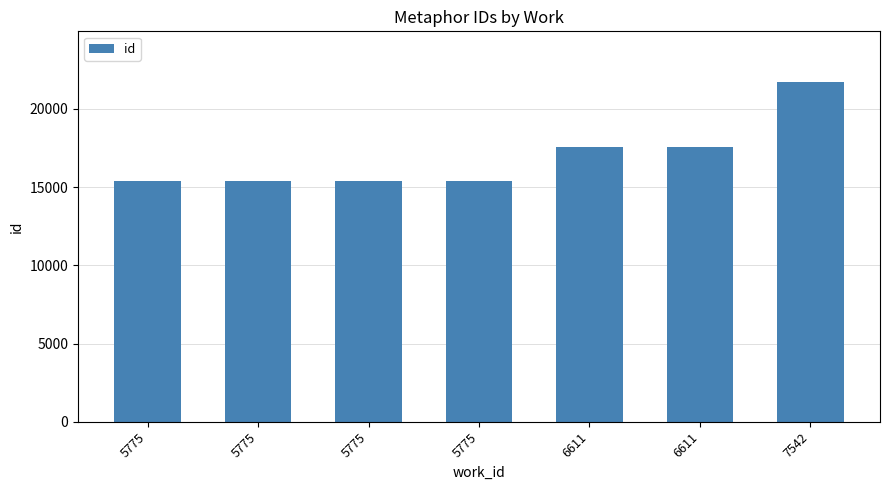

Which has a higher value, 5775 or 6611?

6611